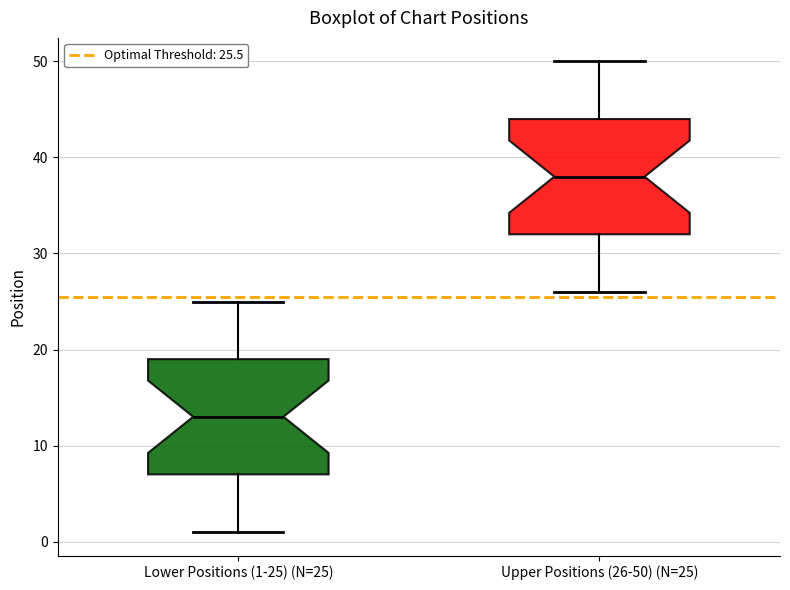

Which box has the lowest median line?

Lower Positions (1-25) (N=25)